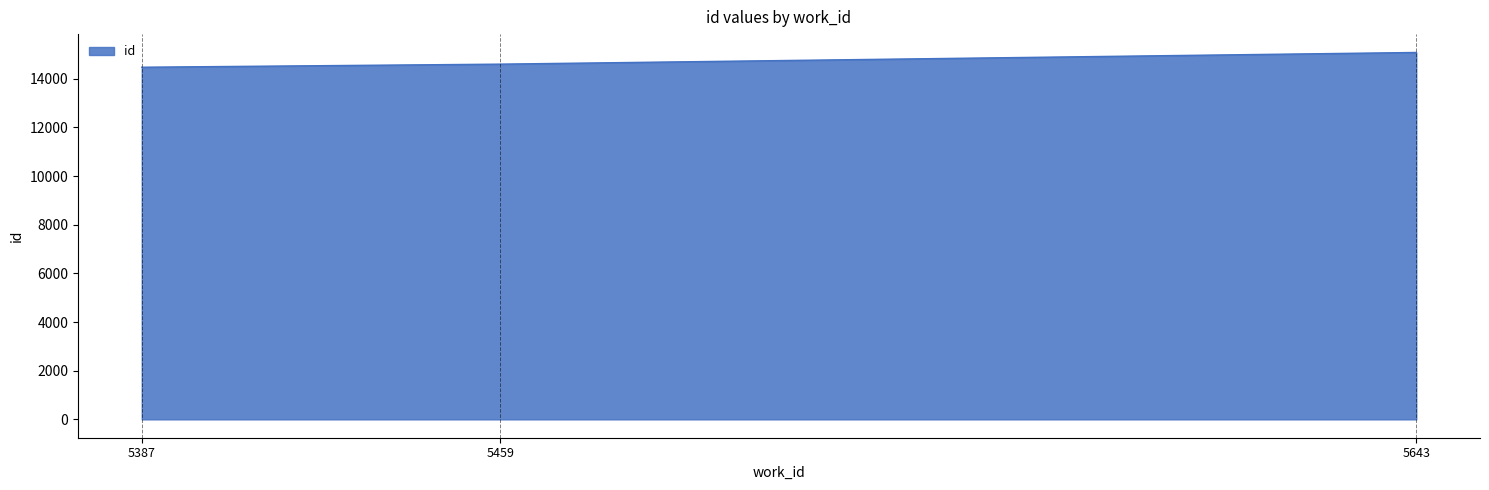

What is the change in value from 5387 to 5643?

+607